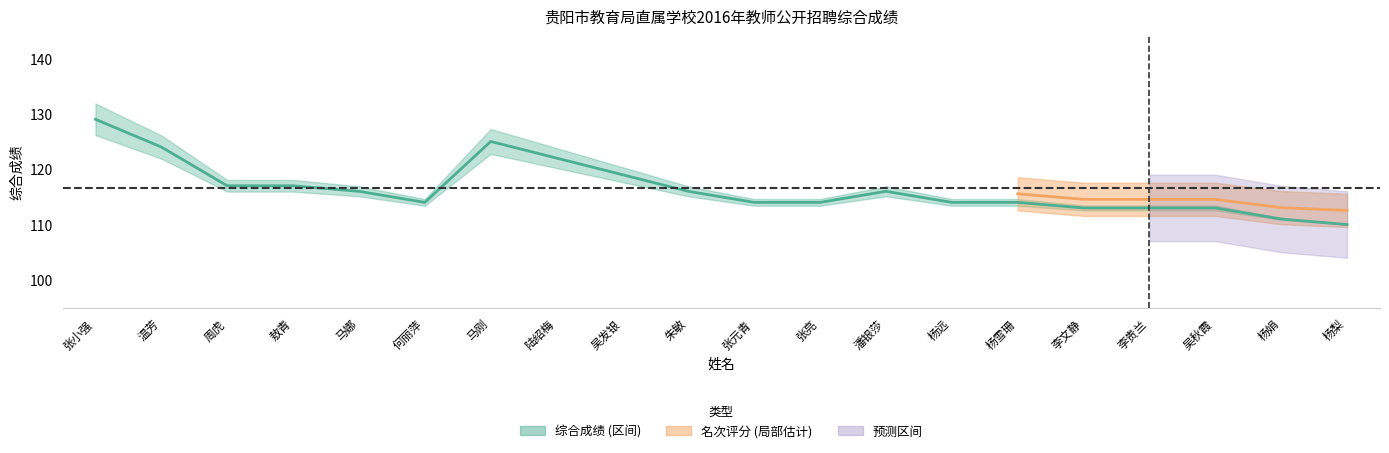

Count the number of values greater than 116.

7